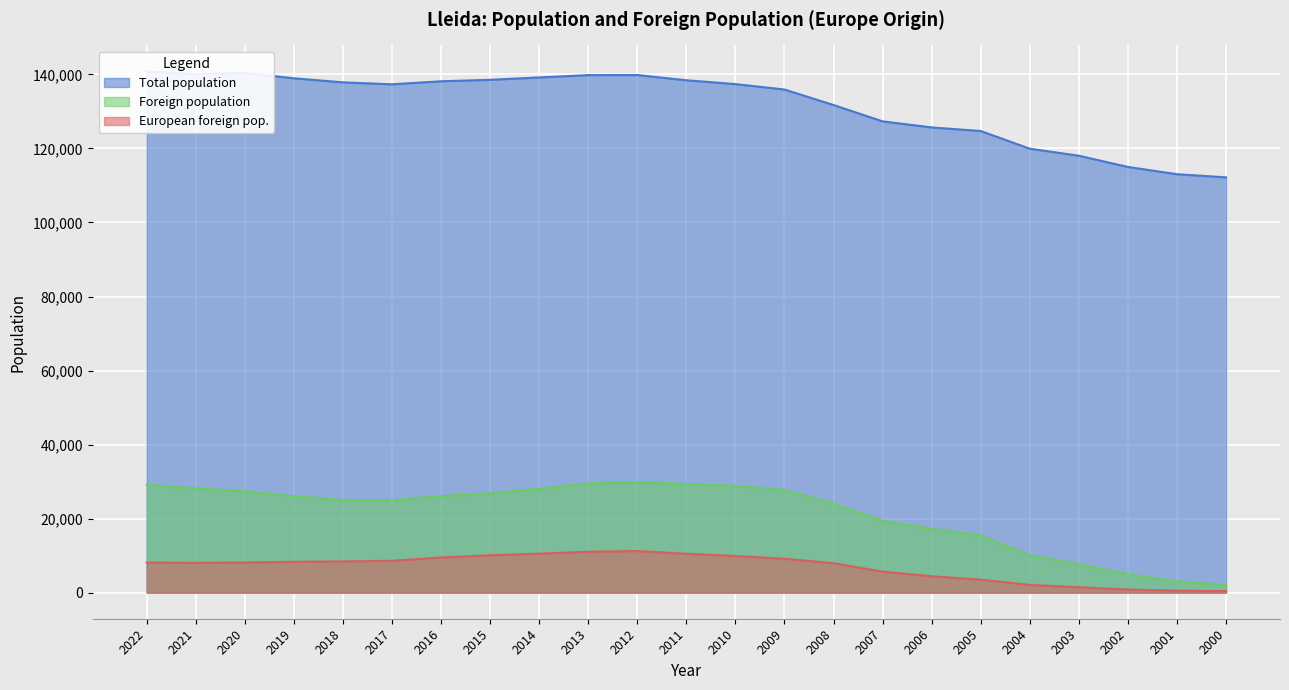

True or false: Foreign population and Total population intersect in this chart.

False